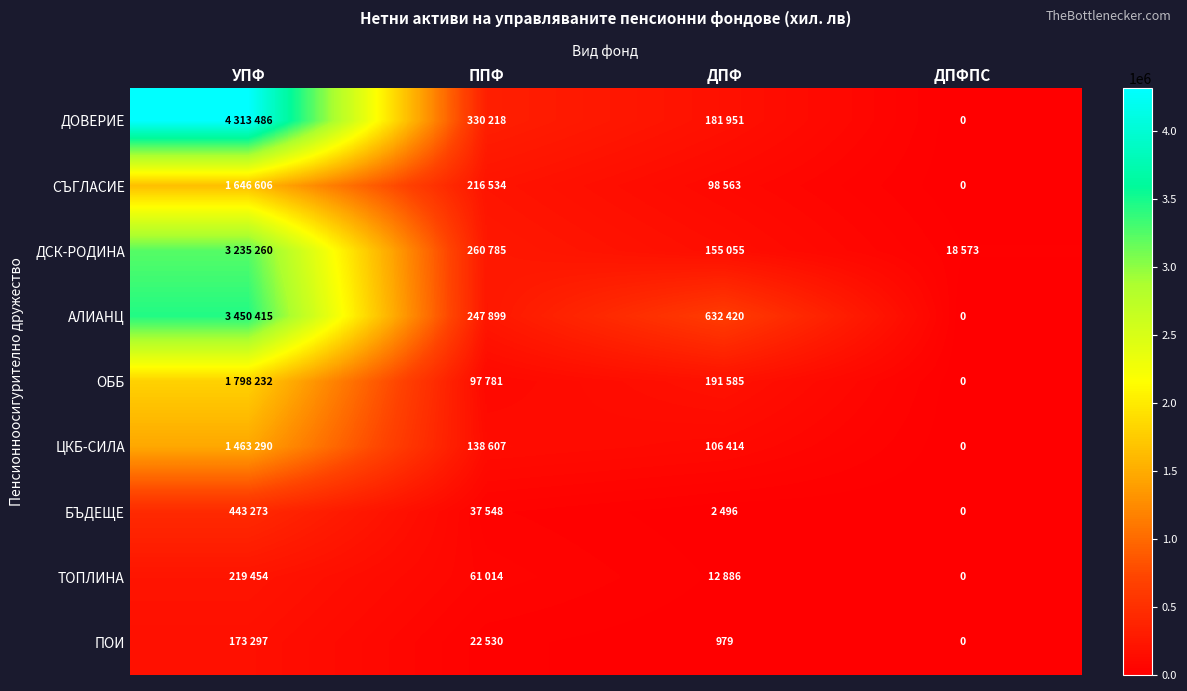

Which category has the lowest value across all series?

ДПФПС